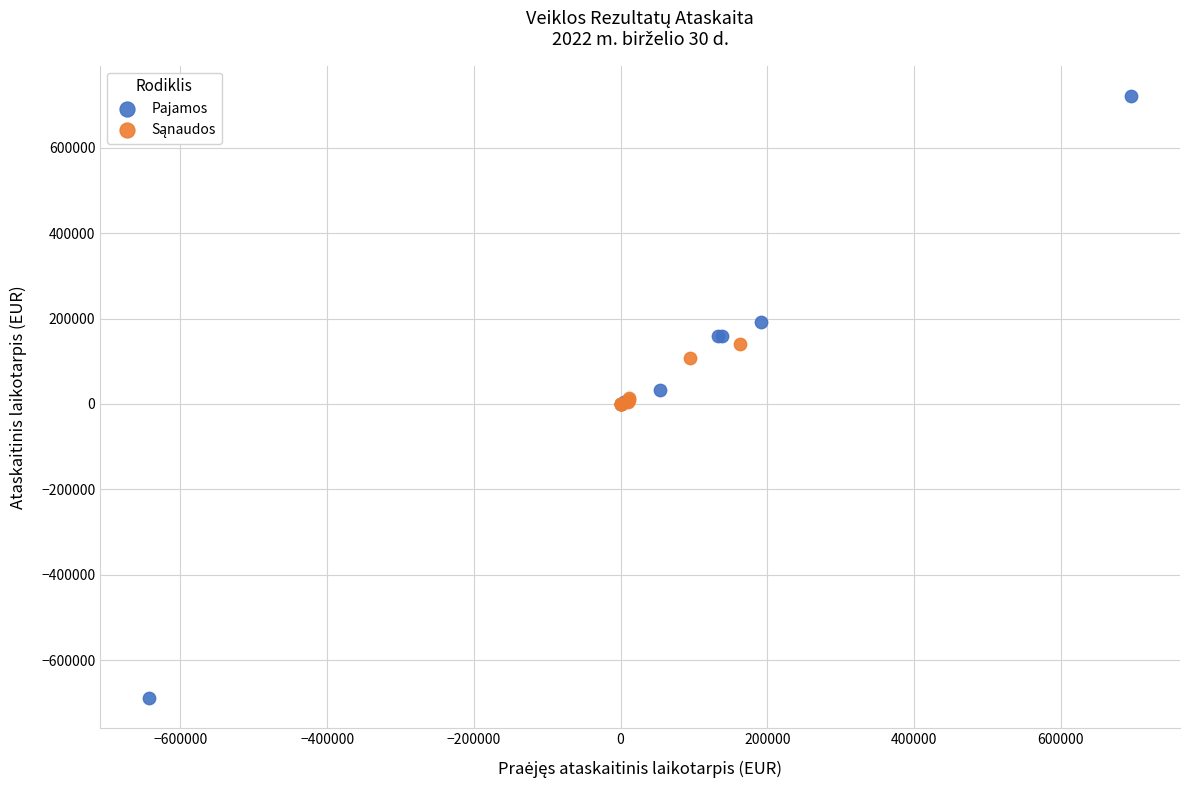

Which series contains the highest Y value?

Pajamos